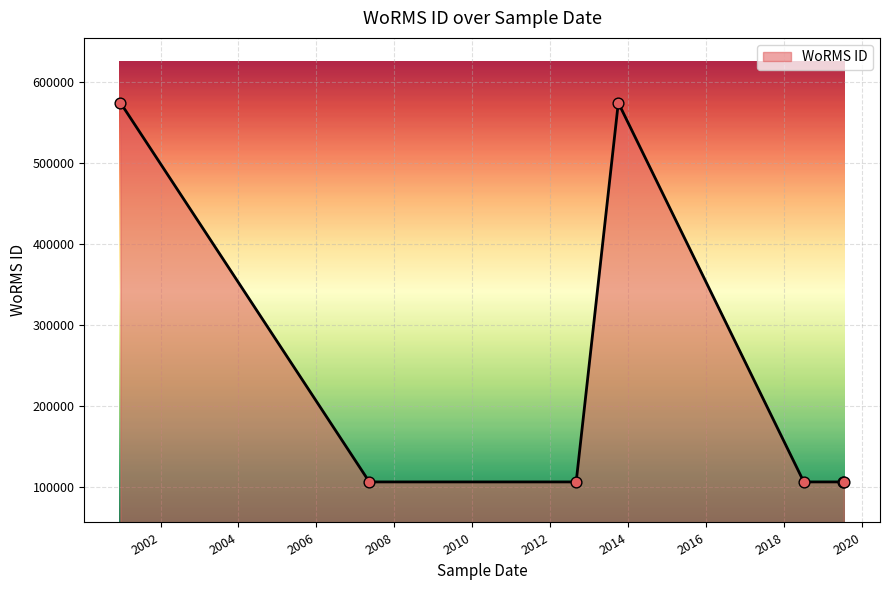

What is the difference between the maximum and minimum values?

467672